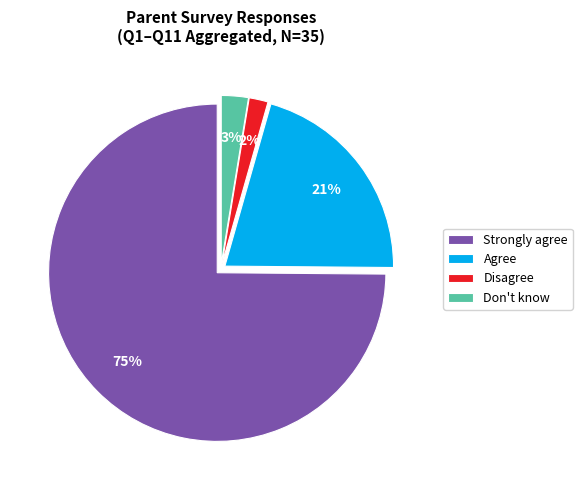

Rank the categories by value from highest to lowest.

Strongly agree, Agree, Don't know, Disagree